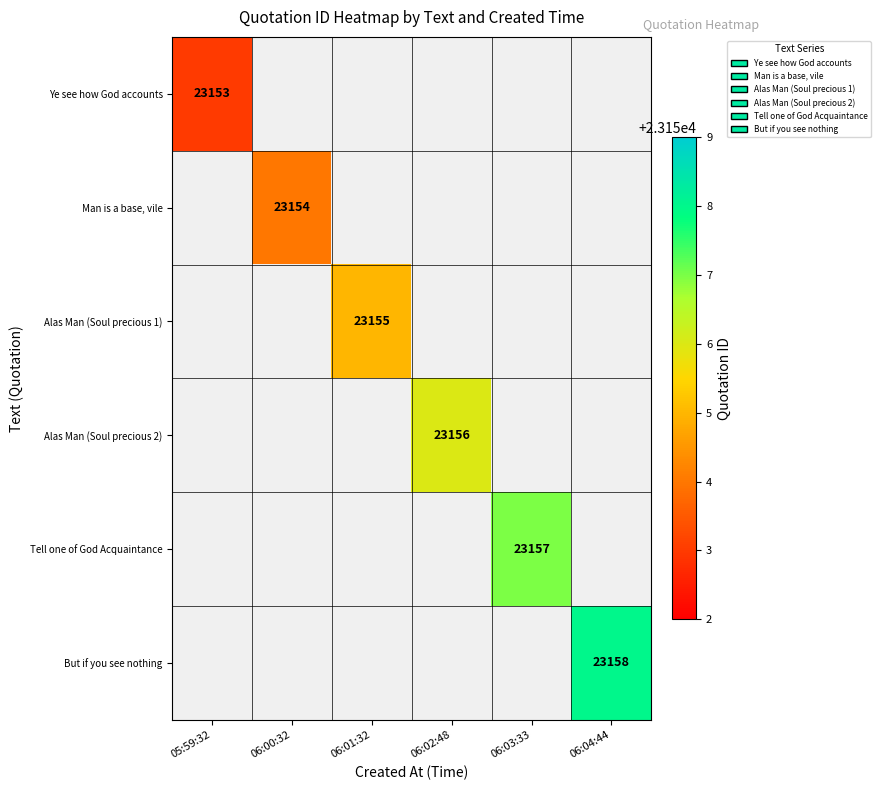

Count the number of data series in this chart.

6